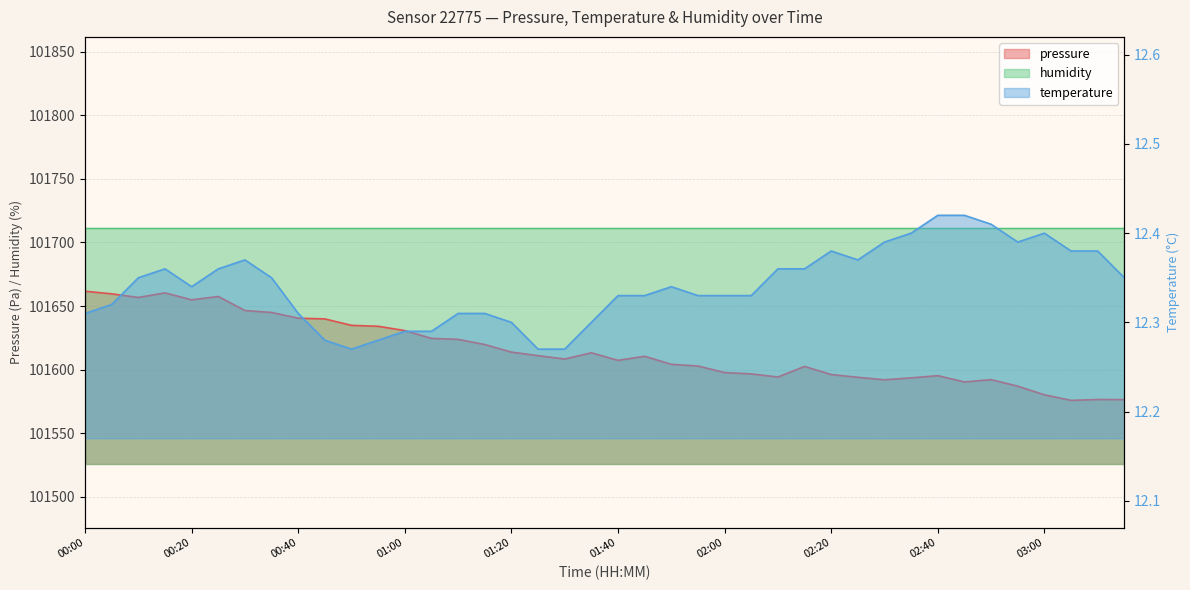

What is the difference between the pressure values at 00:10 and 03:00?

76.5